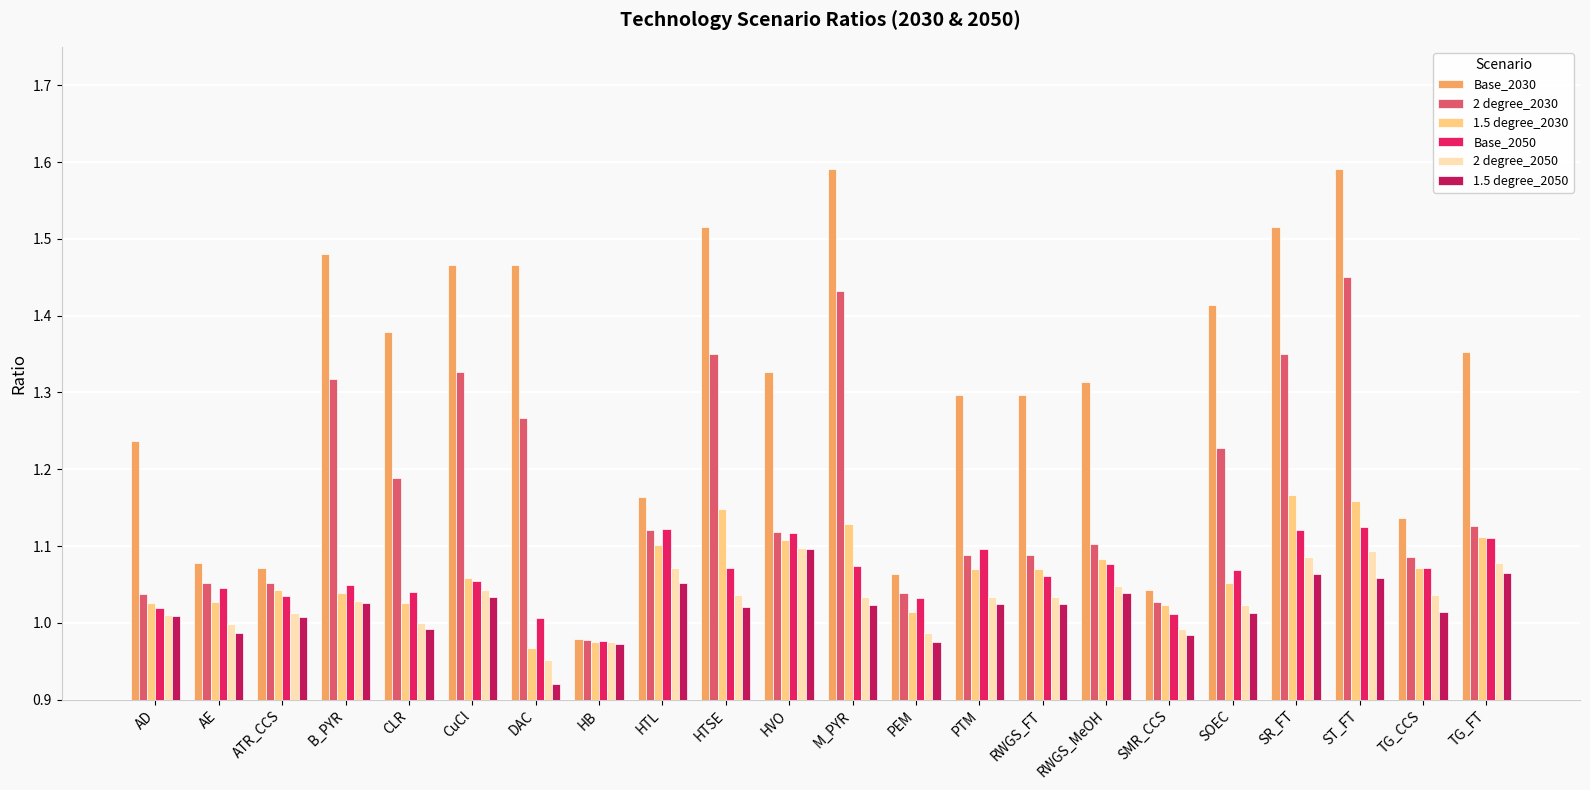

Is the value of 1.5 degree_2050 at PTM greater than the value of 1.5 degree_2030 at RWGS_MeOH?

No